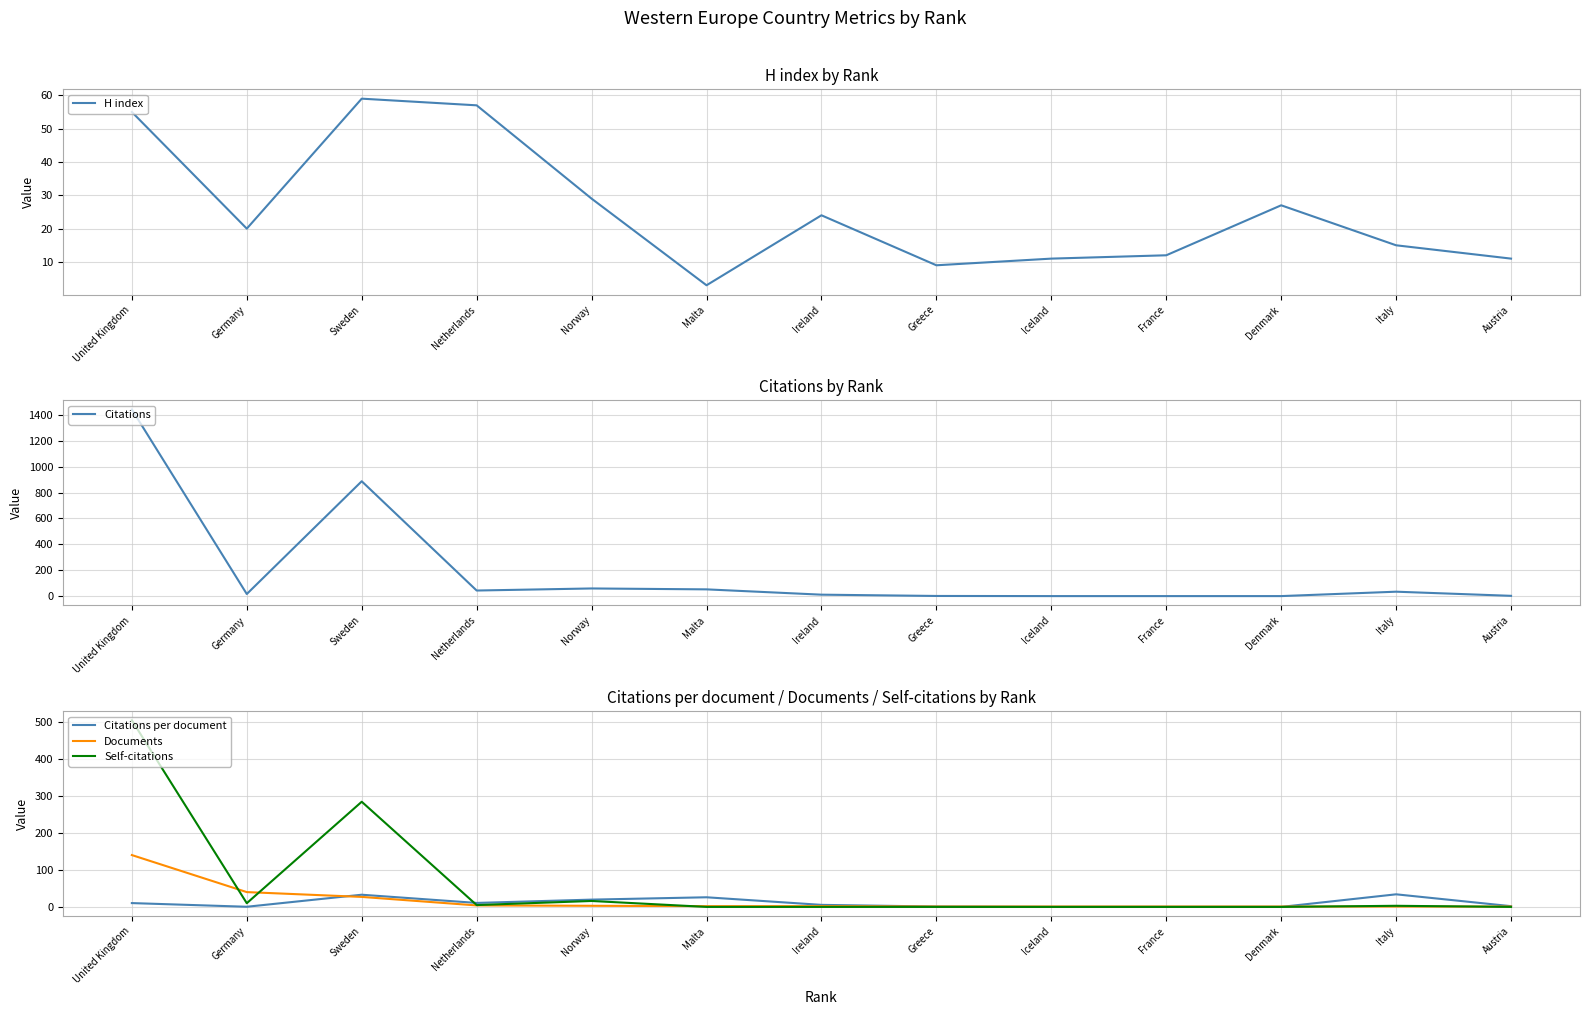

Does the chart display data point markers on the line(s)?

No